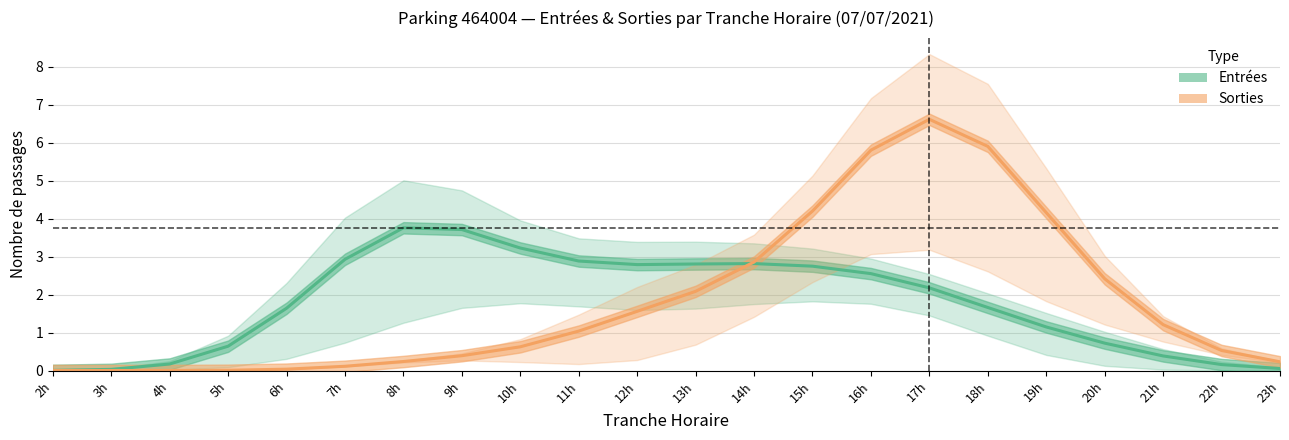

Which label corresponds to the largest value in the chart?

17h